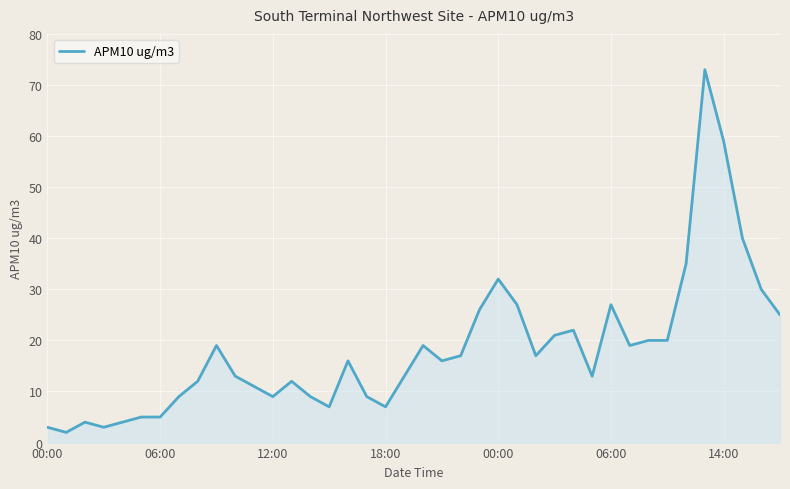

What is the greatest value displayed?

73